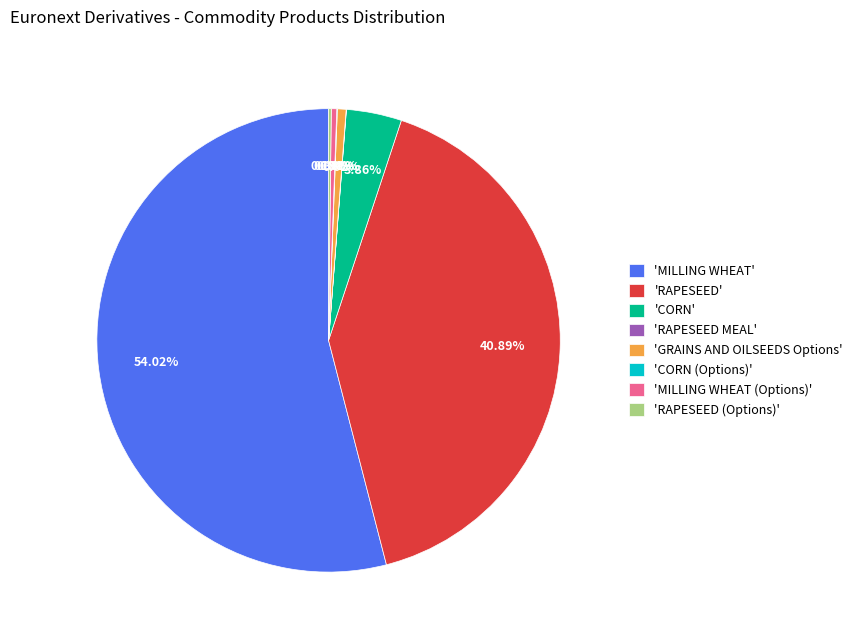

To the nearest percent, what is the difference between the largest and smallest slice percentages?

54%